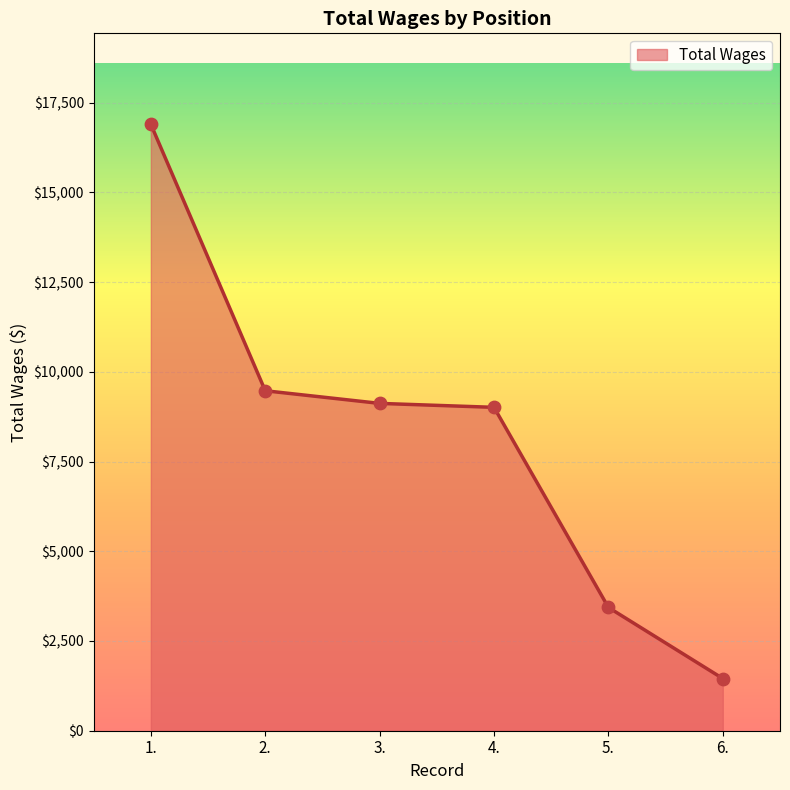

Approximately how many times larger is the value at 4. compared to 1.?

0.5